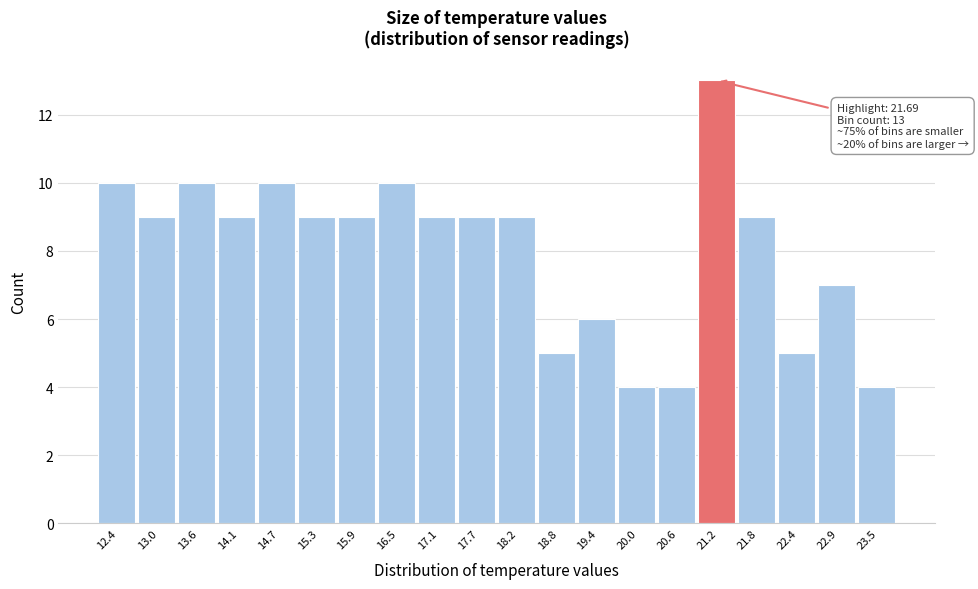

Reading left to right, extract all data points from this chart.

12.4=10	13.0=9	13.6=10	14.1=9	14.7=10	15.3=9	15.9=9	16.5=10	17.1=9	17.7=9	18.2=9	18.8=5	19.4=6	20.0=4	20.6=4	21.2=13	21.8=9	22.4=5	22.9=7	23.5=4